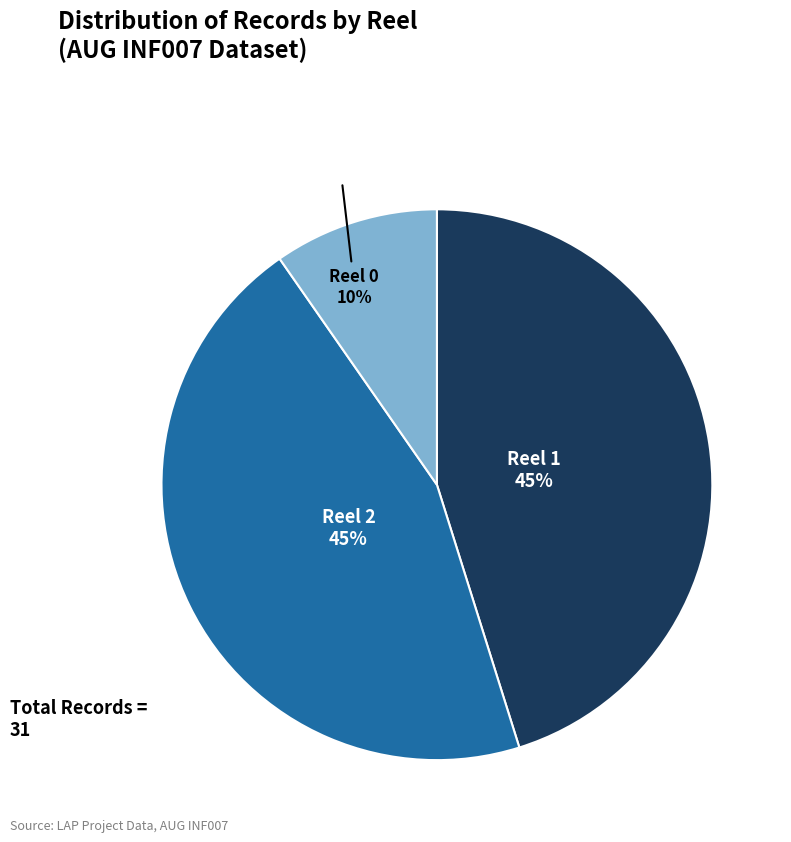

Which slice is the smallest?

Reel 0